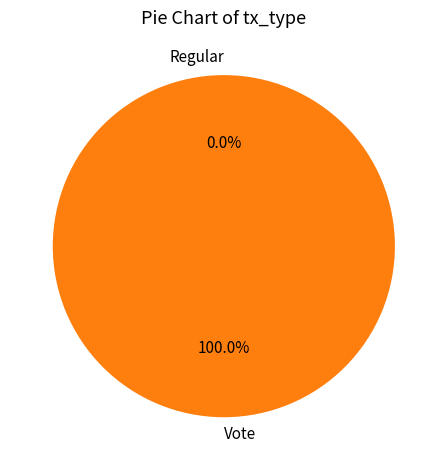

What percentage is the Vote slice, to the nearest percent?

100%